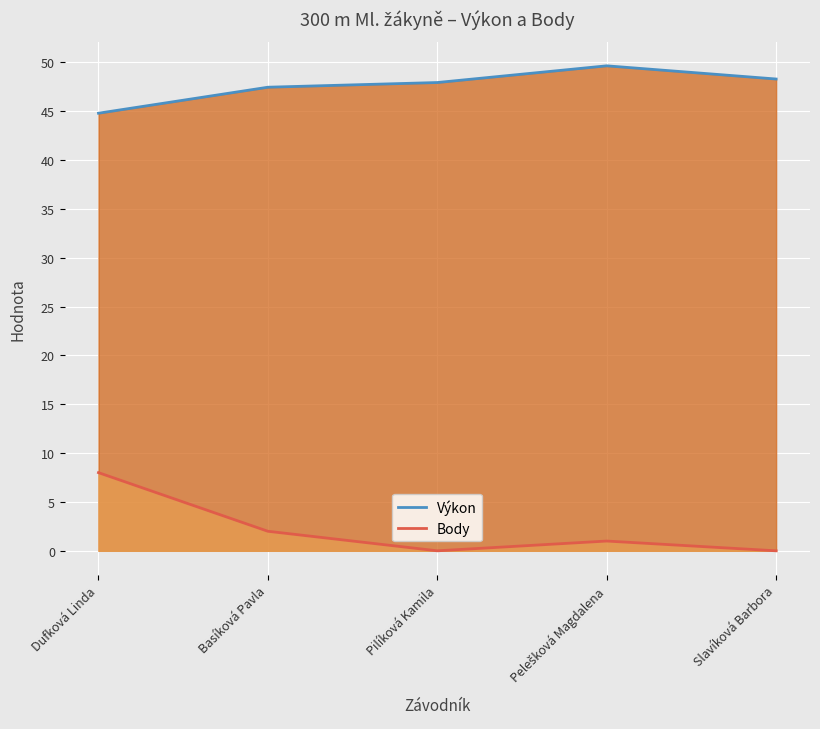

What is the difference between the second highest and minimum values in the Body series?

2.0